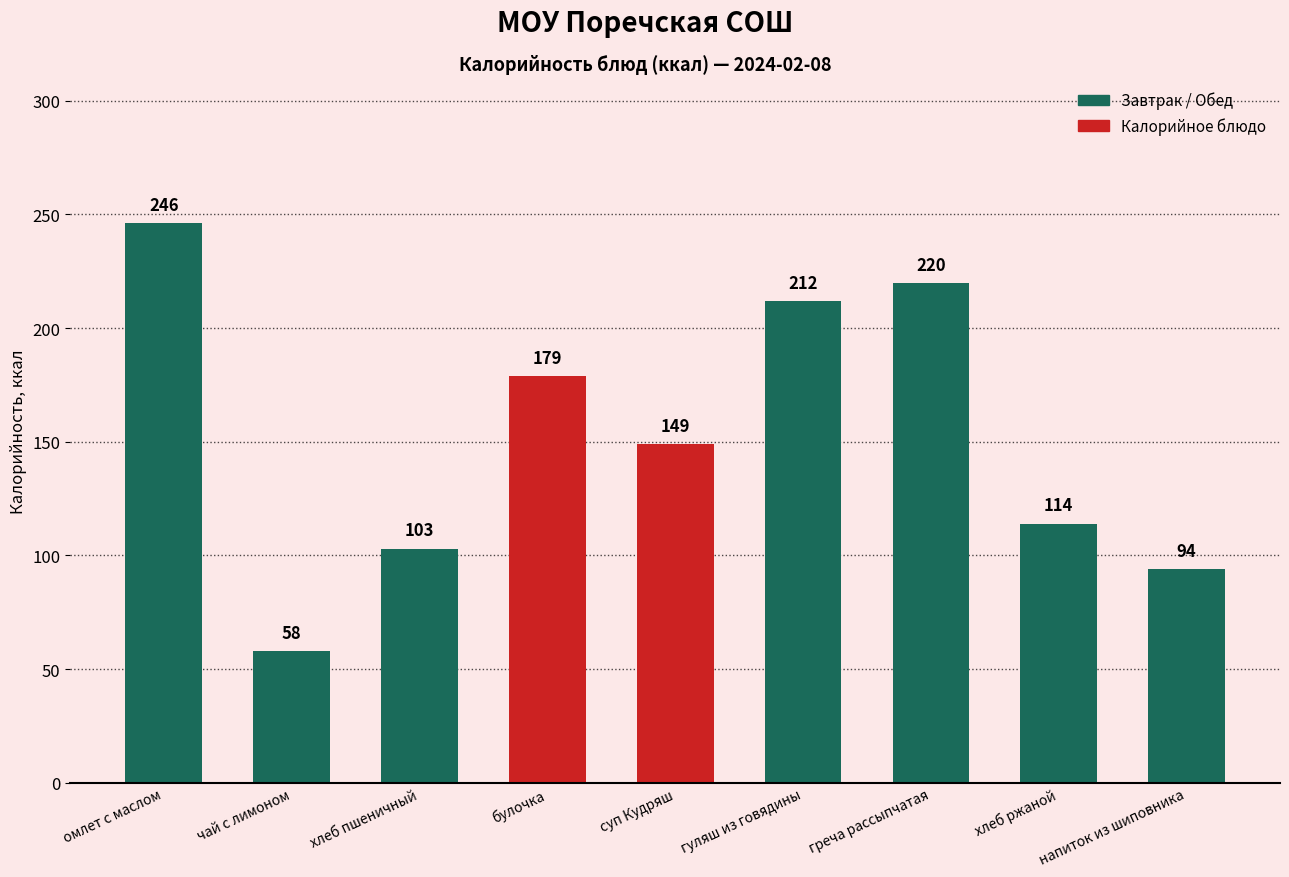

Rank the categories by value from highest to lowest.

омлет с маслом, греча рассыпчатая, гуляш из говядины, булочка, суп Кудряш, хлеб ржаной, хлеб пшеничный, напиток из шиповника, чай с лимоном